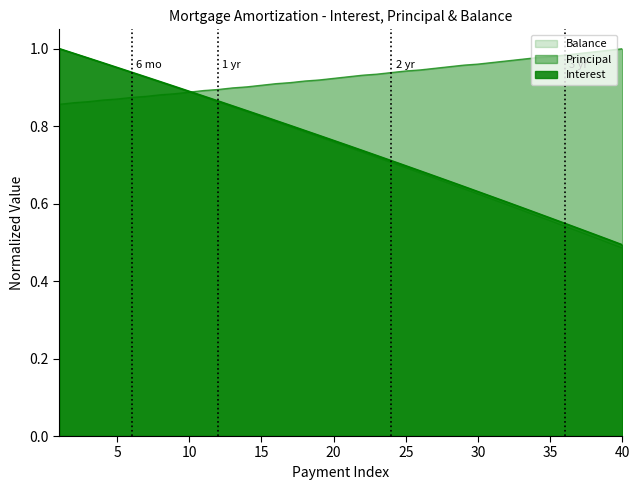

The Balance series shows 1.1 at Dec 2025. True or false?

False